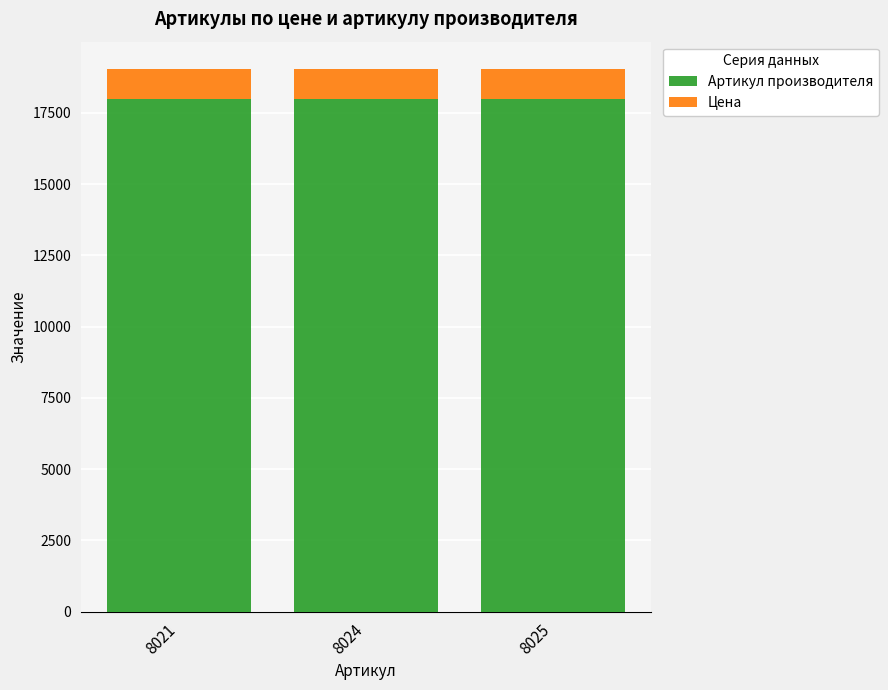

The Артикул производителя series shows 7412 at 8024. True or false?

False